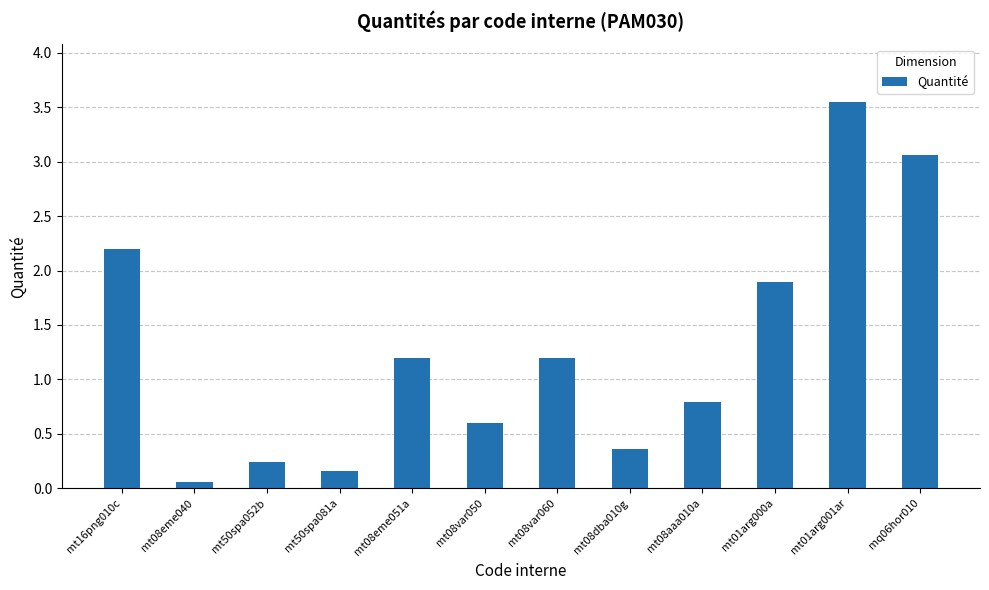

Where does the data first go above 1?

mt16png010c